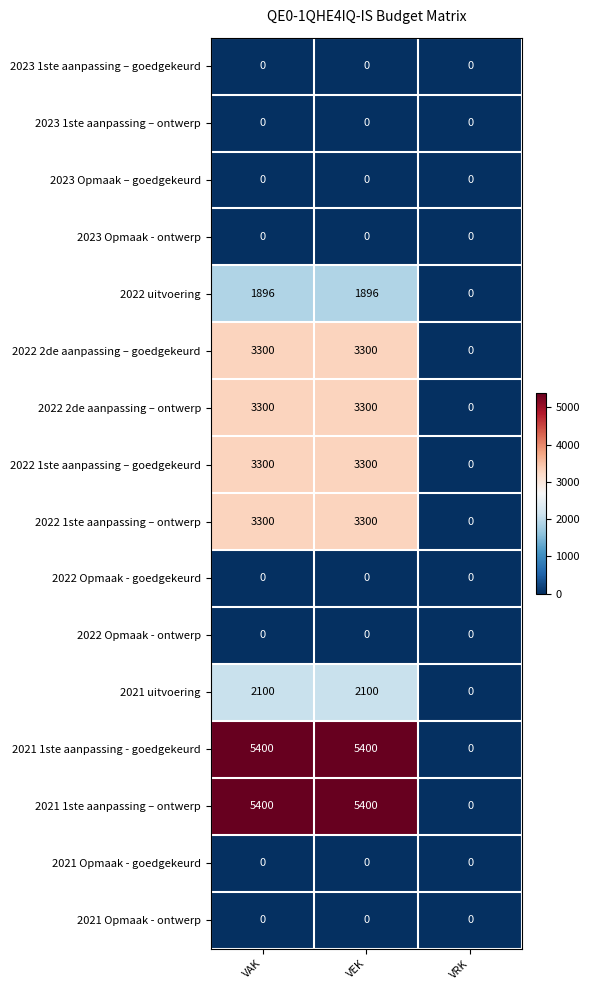

How many distinct data groups are displayed?

16